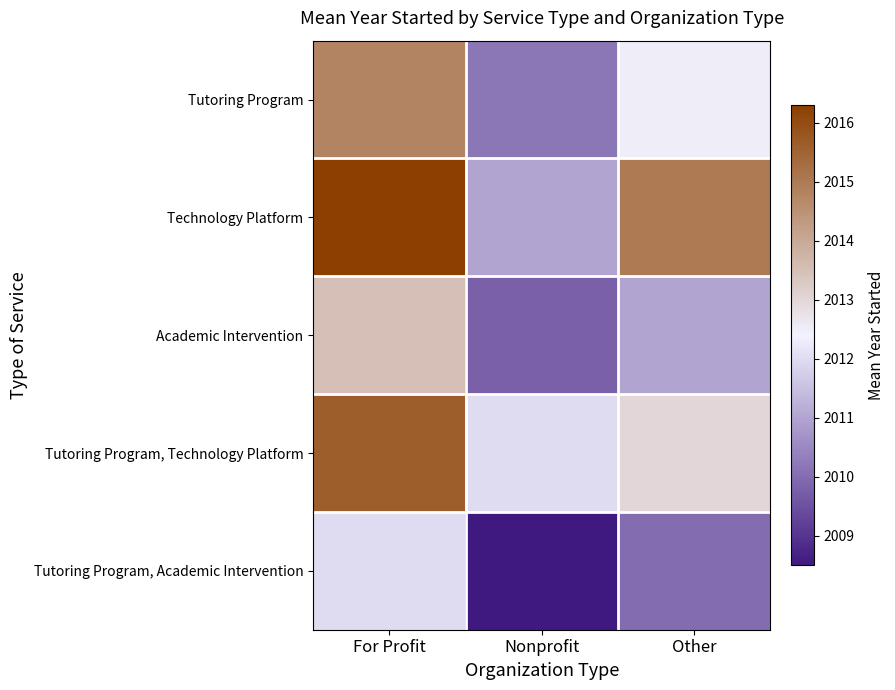

What is the smallest value displayed?

2008.5